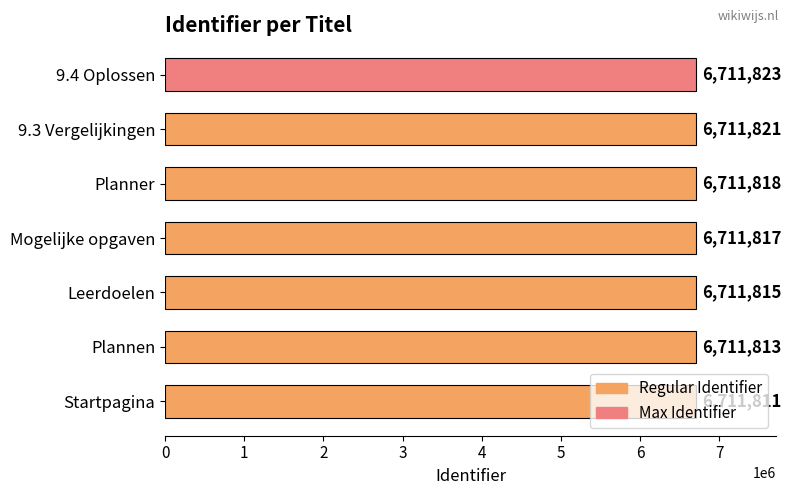

How many values are between 6711813 and 6711821?

5